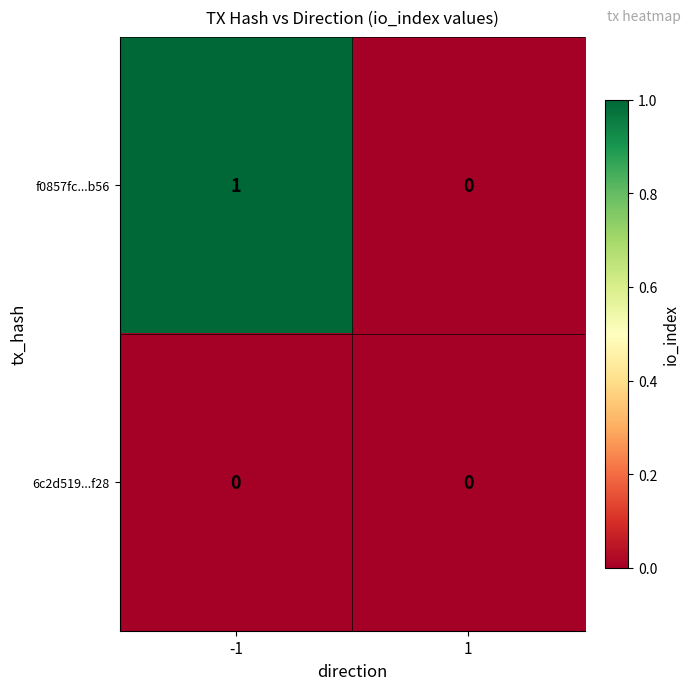

What is the difference between the highest and lowest values at -1?

1